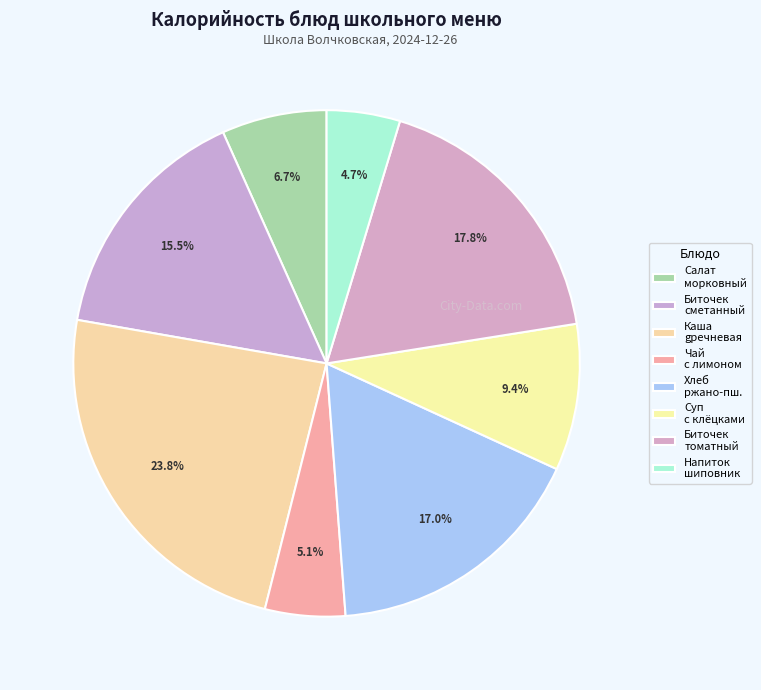

How many slices are in this pie chart?

8